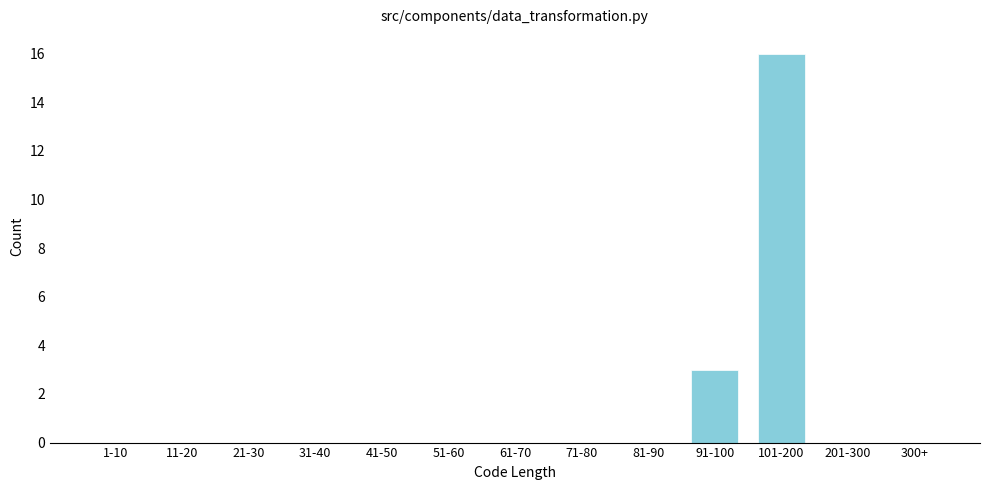

Reading left to right, list all the values displayed in this chart.

1-10=0	11-20=0	21-30=0	31-40=0	41-50=0	51-60=0	61-70=0	71-80=0	81-90=0	91-100=3	101-200=16	201-300=0	300+=0